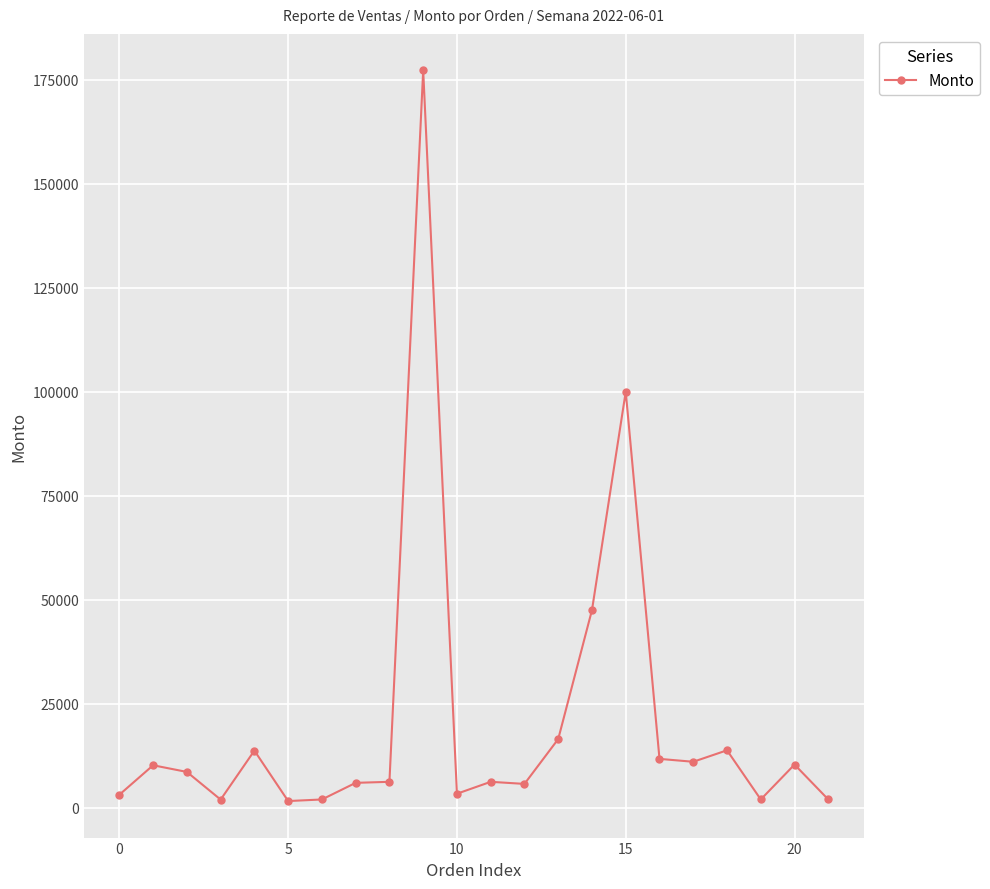

True or false: there are more than 1 points higher than both neighbors.

True